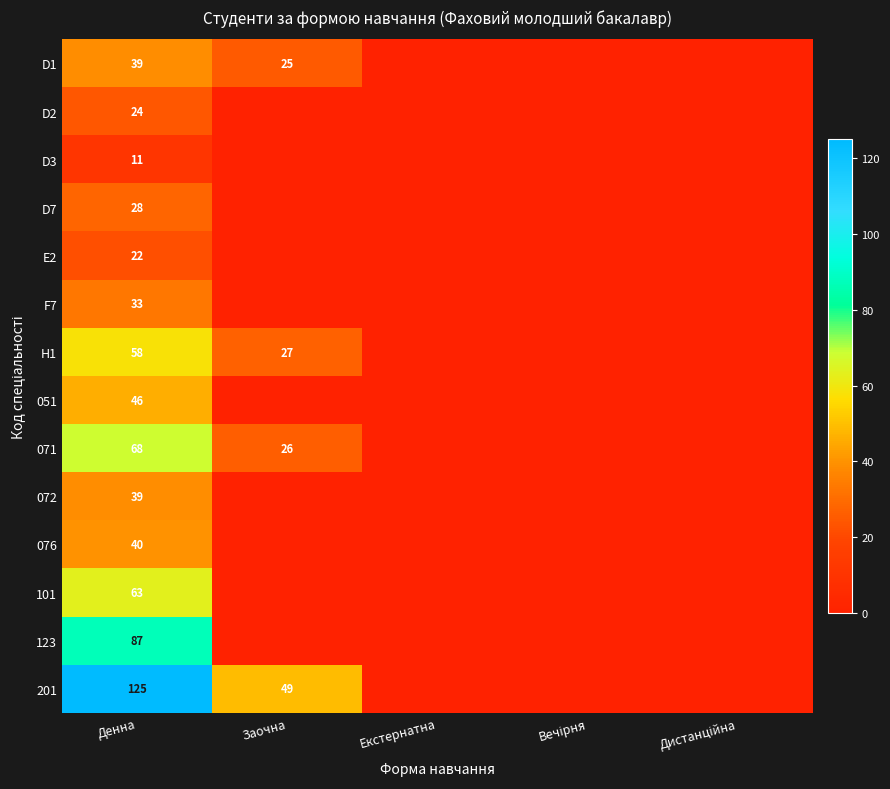

Rank the series at Дистанційна from highest to lowest value.

D1, D2, D3, D7, E2, F7, H1, 051, 071, 072, 076, 101, 123, 201